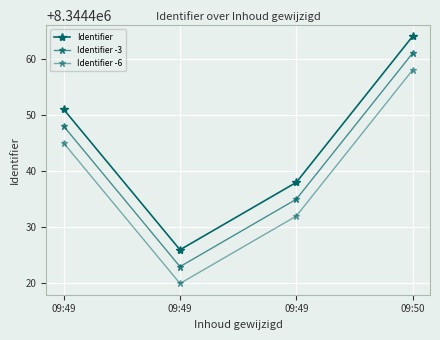

True or false: Identifier -6 and Identifier -3 cross at least once.

False